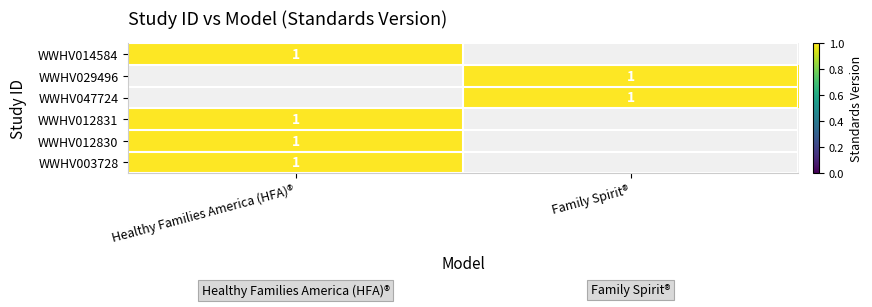

The WWHV012831 series shows 1 at Healthy Families America (HFA)®. True or false?

True